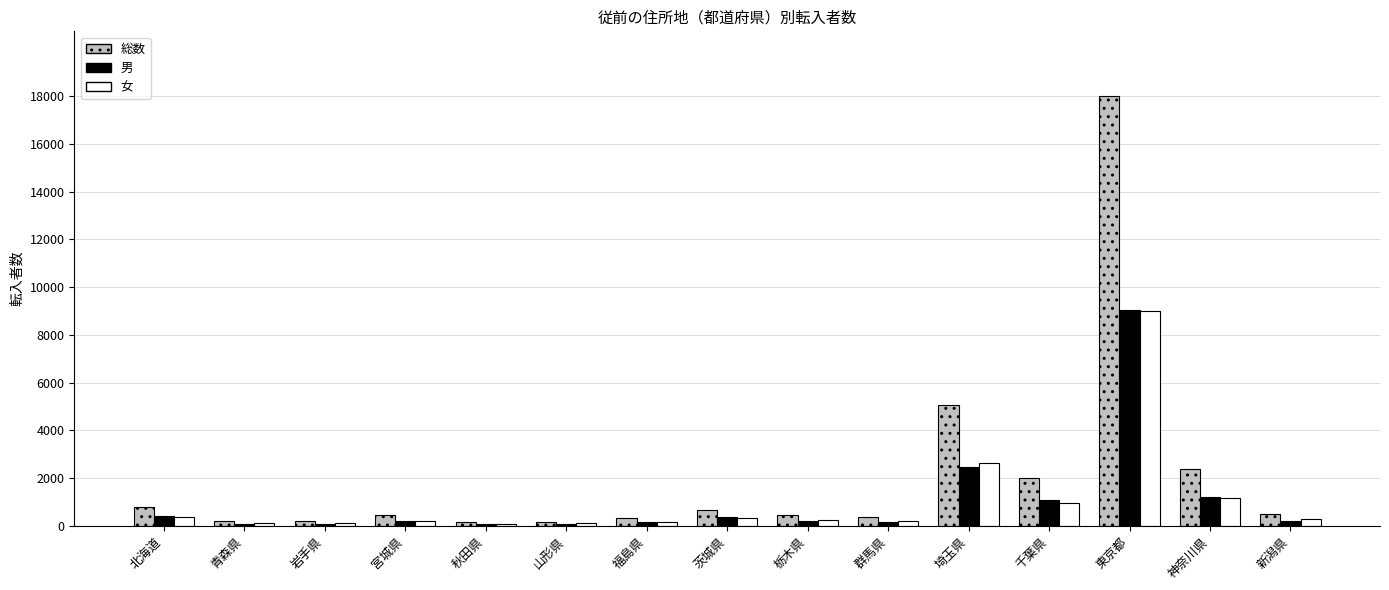

Read the 総数 value at 秋田県.

156